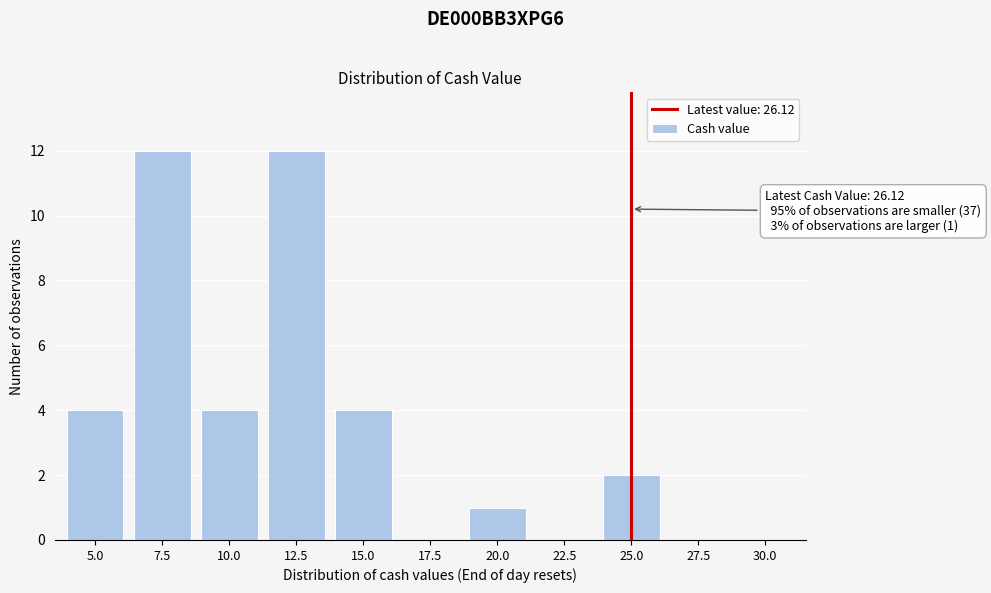

Reading left to right, list all the values displayed in this chart.

5.0=4	7.5=12	10.0=4	12.5=12	15.0=4	17.5=0	20.0=1	22.5=0	25.0=2	27.5=0	30.0=0